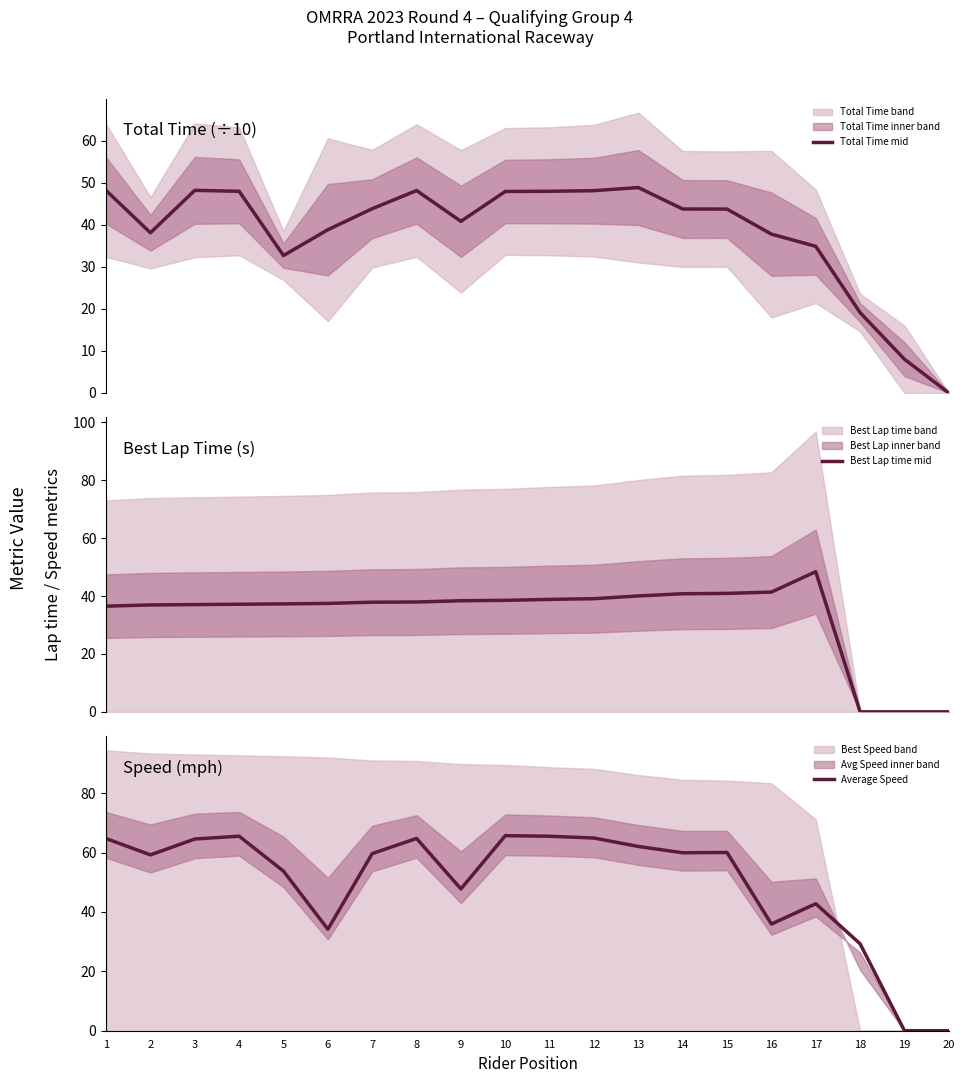

Where is the first local minimum for Average Speed?

2